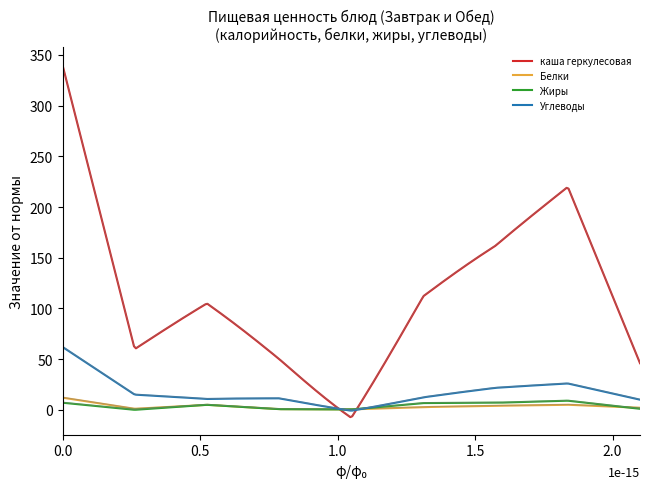

What is the maximum value for Углеводы?

62.0